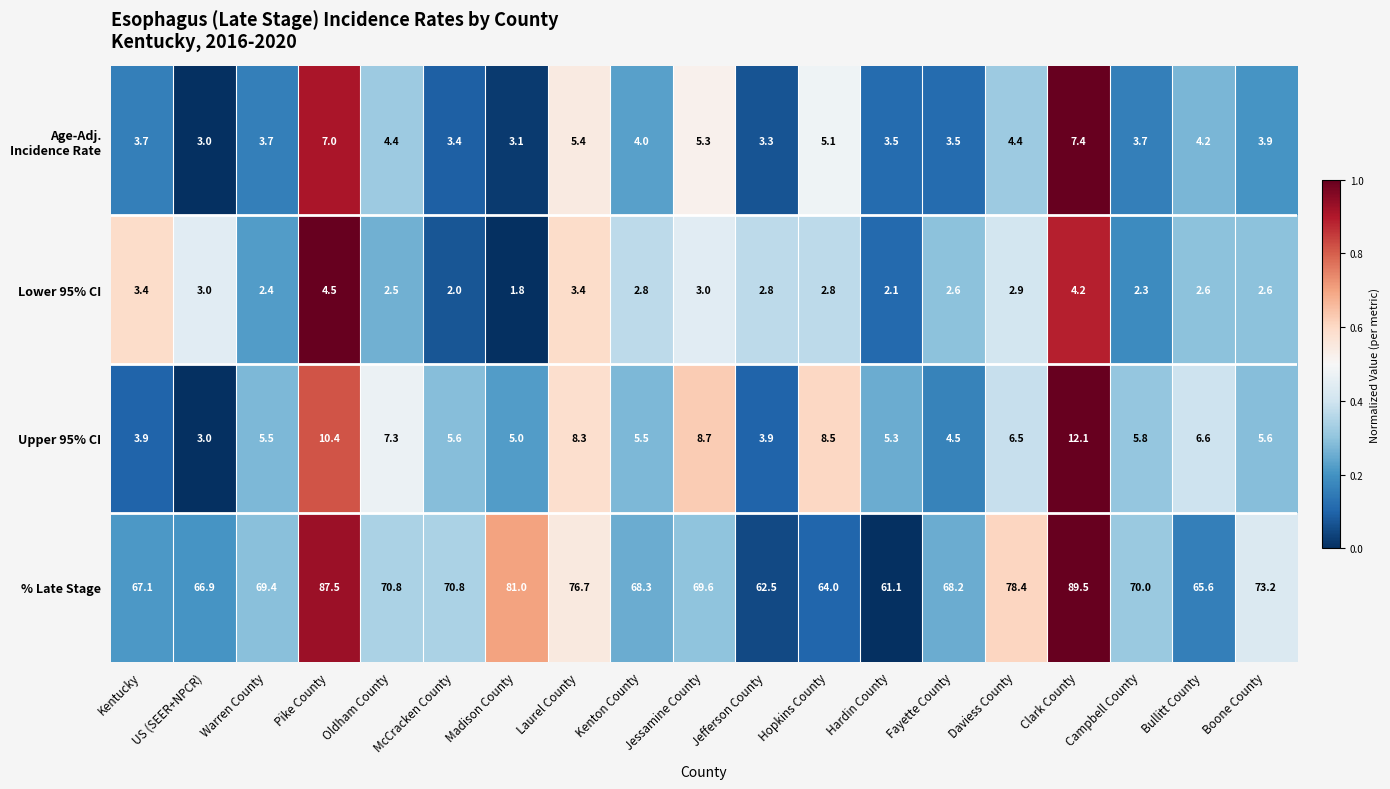

Is it true that % Late Stage equals 126.8 at Oldham County?

False